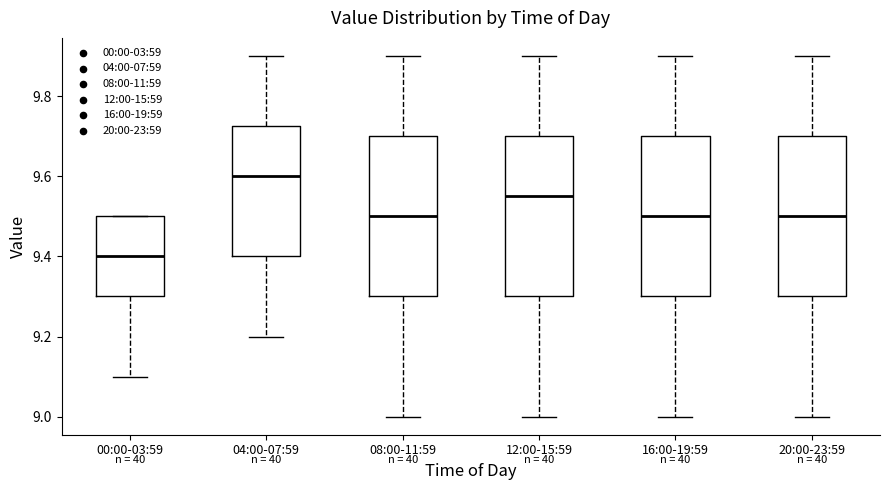

Reading left to right, read every box against the y-axis: the position of its median line, the range the box covers, and the ends of its whiskers. The values are not printed on the chart, so give them approximately, as read against the axis.

00:00-03:59: median 9.40, box 9.30 to 9.50, whiskers 9.10 to 9.50
04:00-07:59: median 9.60, box 9.40 to 9.72, whiskers 9.20 to 9.90
08:00-11:59: median 9.50, box 9.30 to 9.70, whiskers 9.00 to 9.90
12:00-15:59: median 9.56, box 9.30 to 9.70, whiskers 9.00 to 9.90
16:00-19:59: median 9.50, box 9.30 to 9.70, whiskers 9.00 to 9.90
20:00-23:59: median 9.50, box 9.30 to 9.70, whiskers 9.00 to 9.90